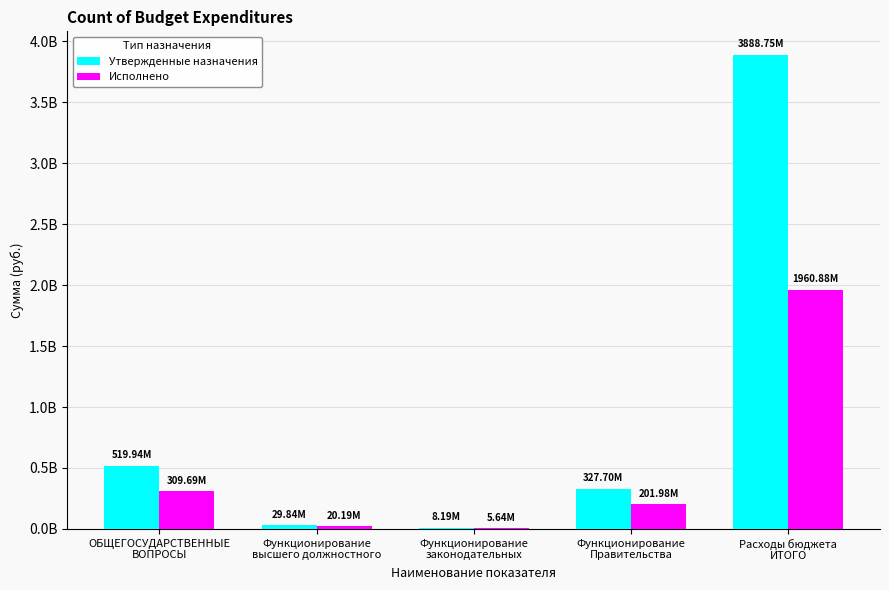

What is the sum of the Утвержденные назначения values at Функционирование
высшего должностного and ОБЩЕГОСУДАРСТВЕННЫЕ
ВОПРОСЫ?

549779372.3